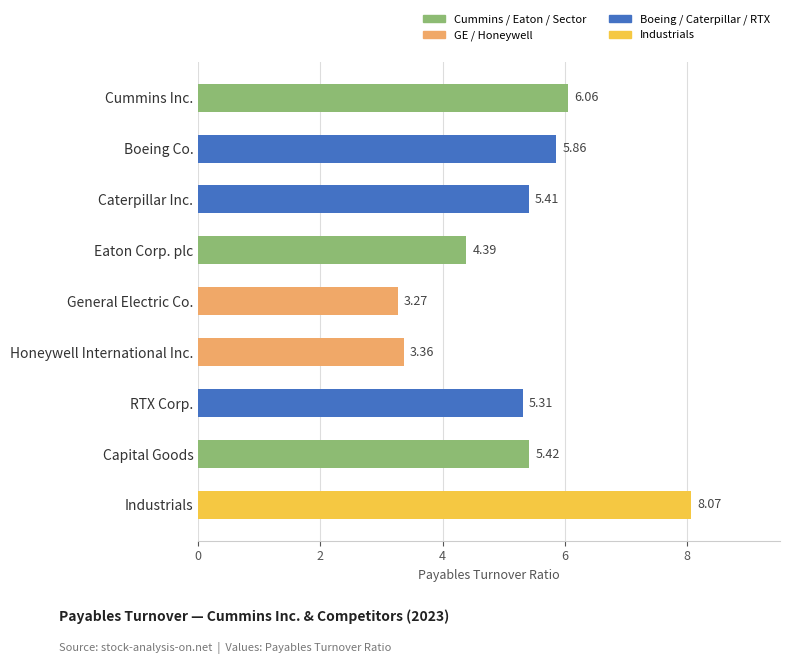

Which label corresponds to the largest value in the chart?

Industrials